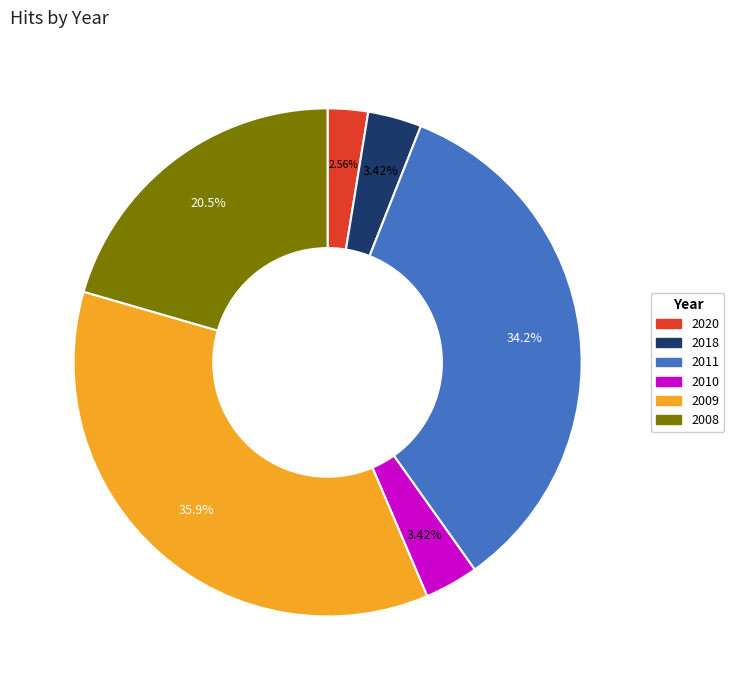

Which category has the smallest portion of the pie?

2020